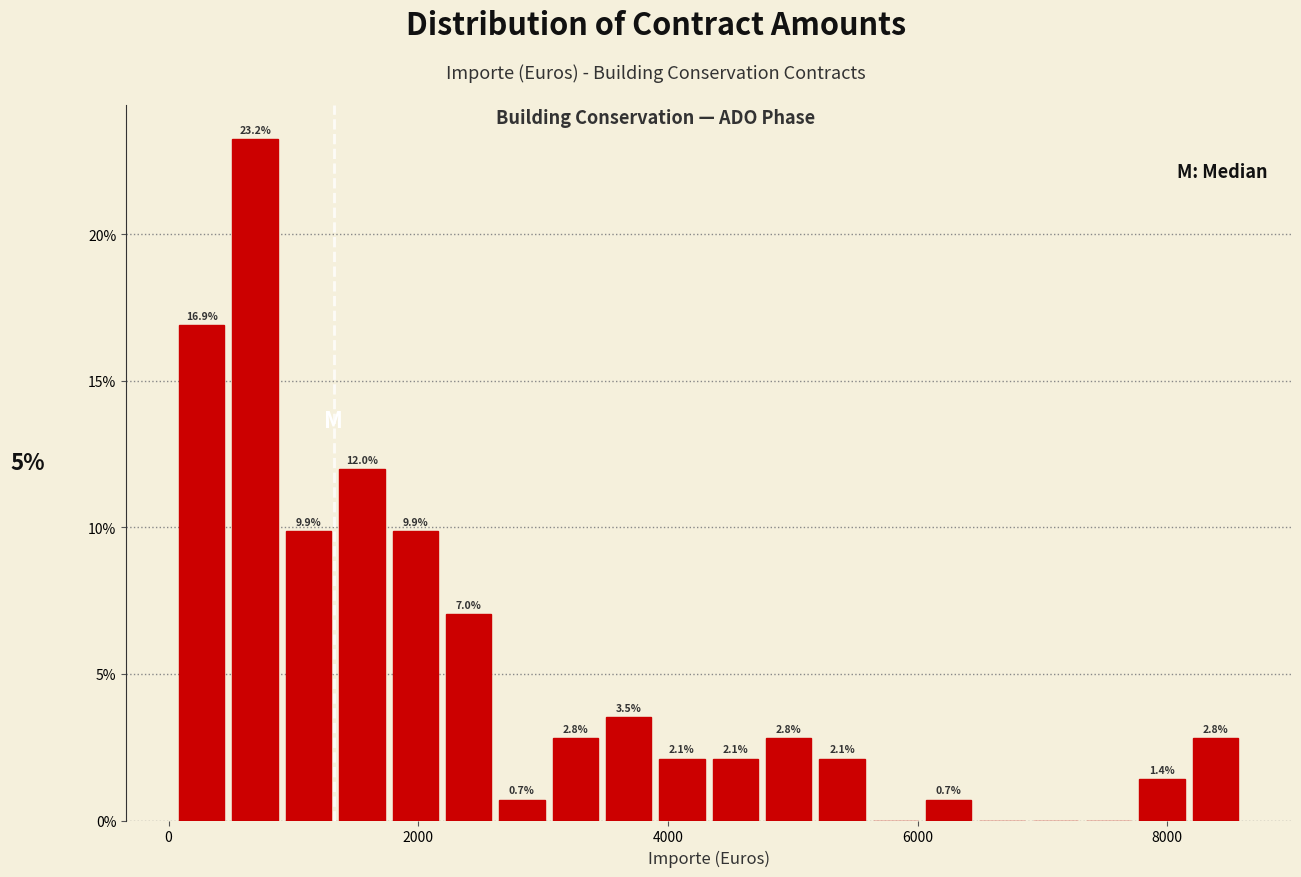

Read against the x-axis, roughly where is the centre of the tallest bar?

600